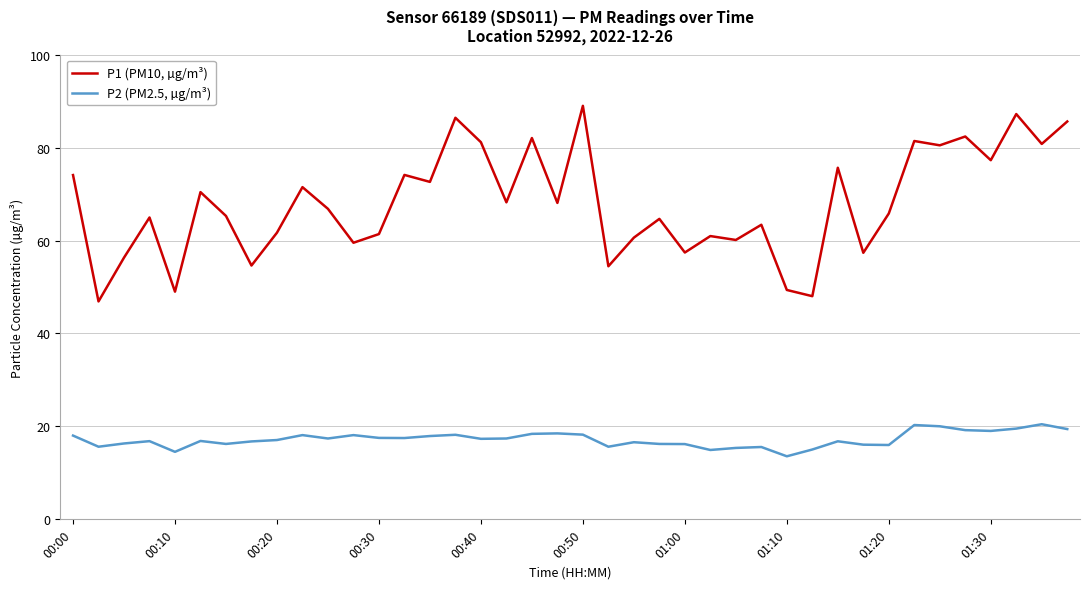

What is the sum of all P1 (PM10, µg/m³) values?

2717.6